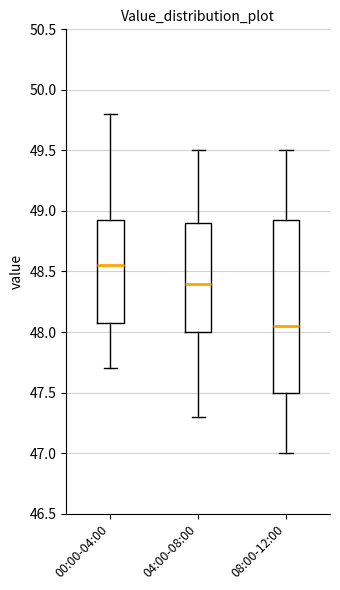

Reading left to right, transcribe this box plot: for each box, give where its median line is, the range the box spans, and where its two whiskers end, as read against the y-axis. The values are not printed on the chart, so give them approximately, as read against the axis.

00:00-04:00: median 48.55, box 48.10 to 48.95, whiskers 47.70 to 49.80
04:00-08:00: median 48.40, box 48.00 to 48.90, whiskers 47.30 to 49.50
08:00-12:00: median 48.05, box 47.50 to 48.95, whiskers 47.00 to 49.50